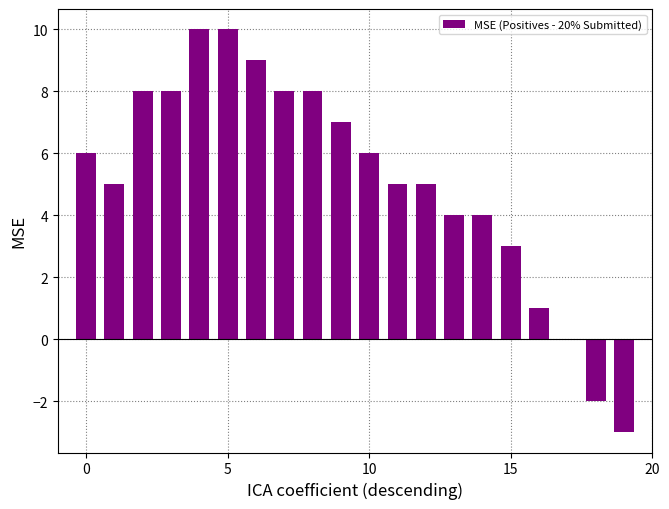

What is the sum of all values?

102